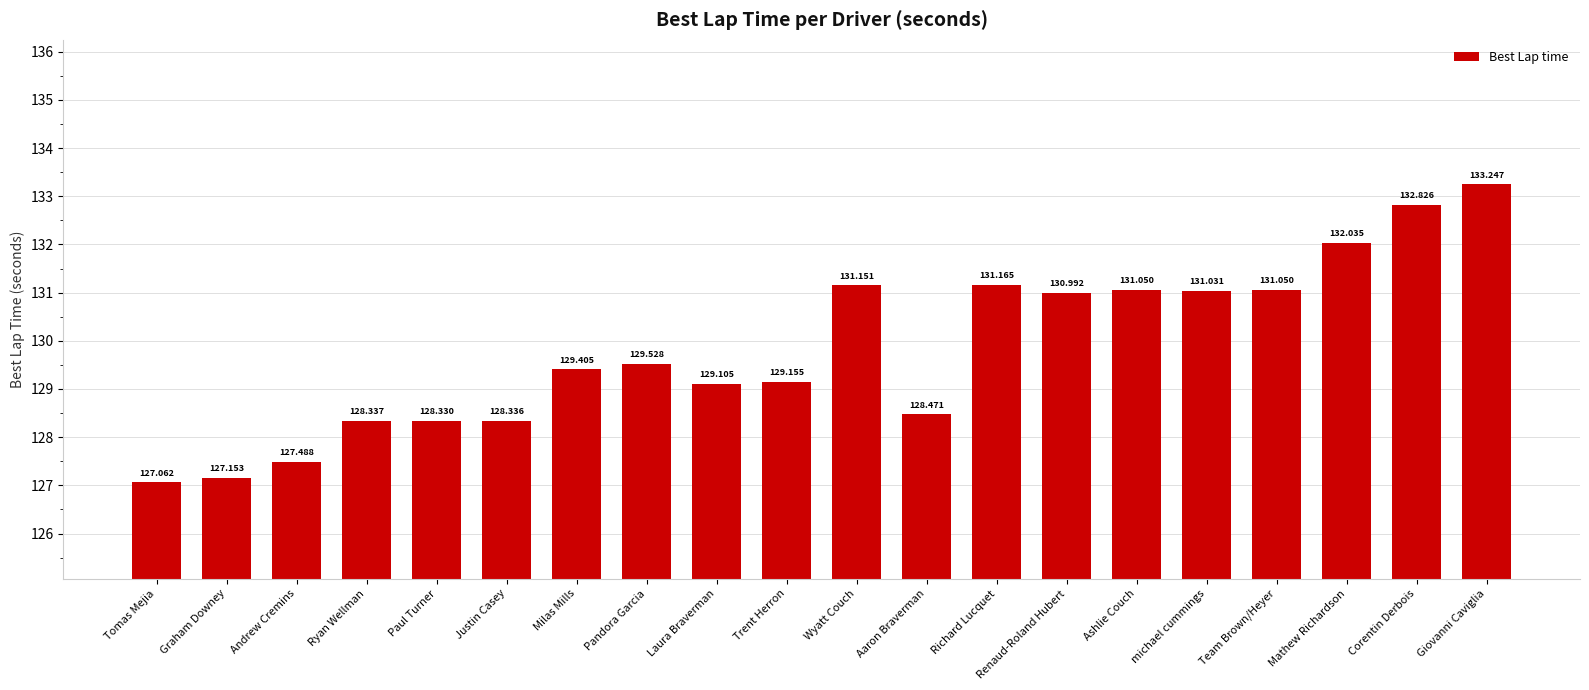

What is the label of the 9th bar from the left?

Laura Braverman